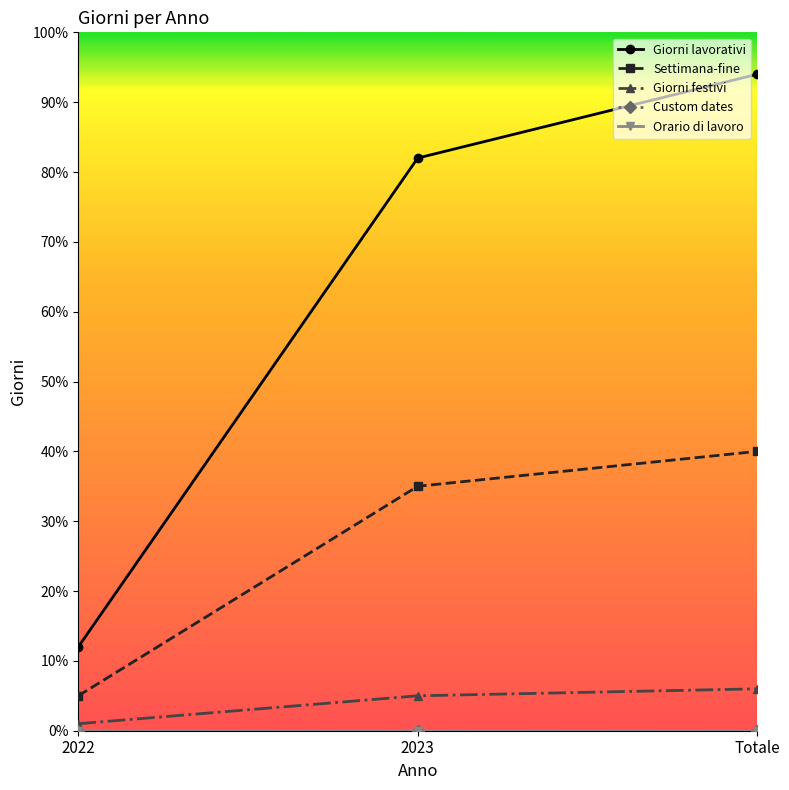

At which label does Giorni festivi first exceed 5?

Totale